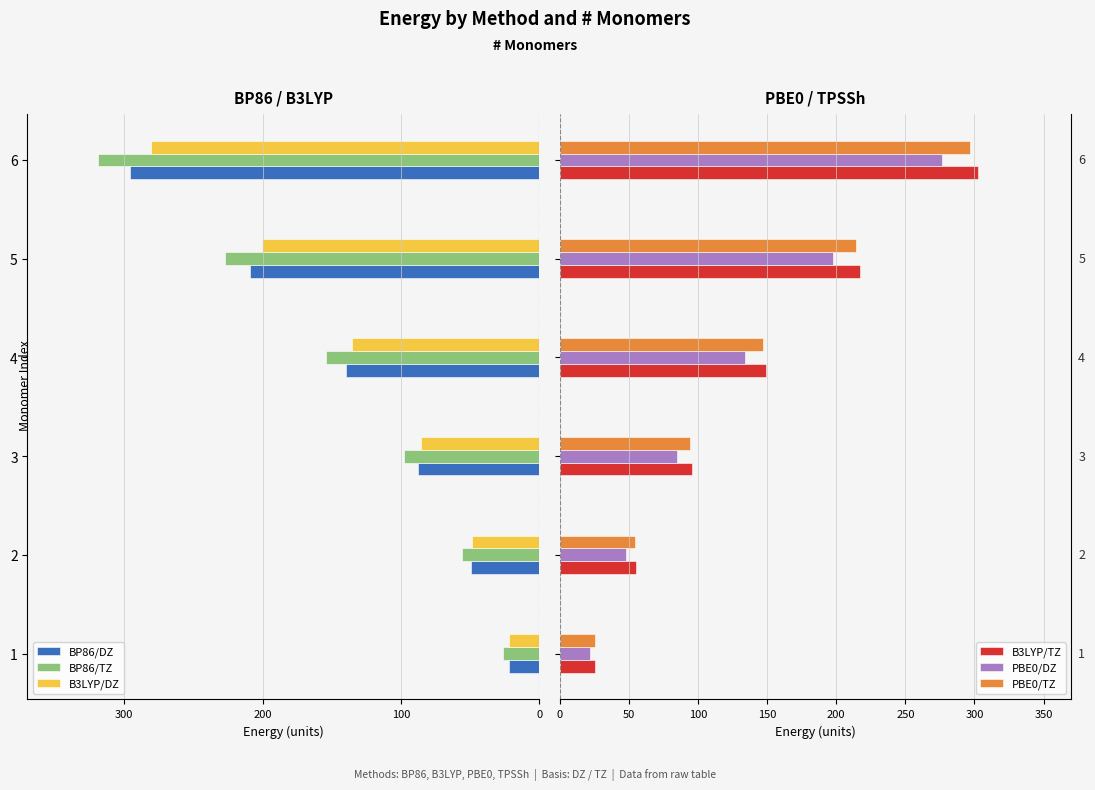

How many data points does each series have?

6